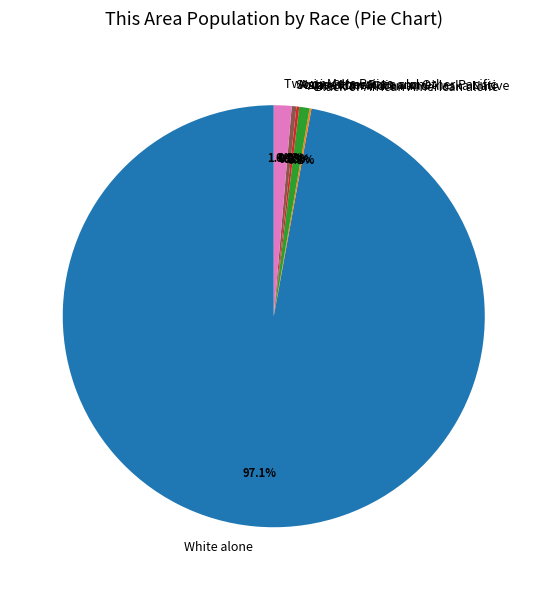

To the nearest percent, what is the difference between the American Indian and Alaska Native and Black or African American alone slice percentages?

1%